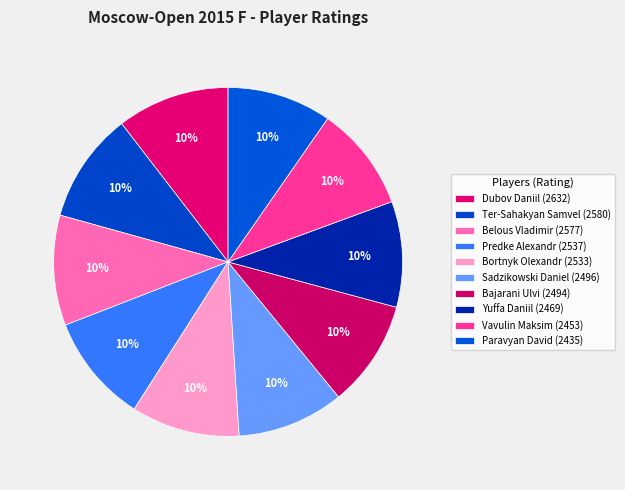

Is Dubov Daniil the majority of the pie?

No